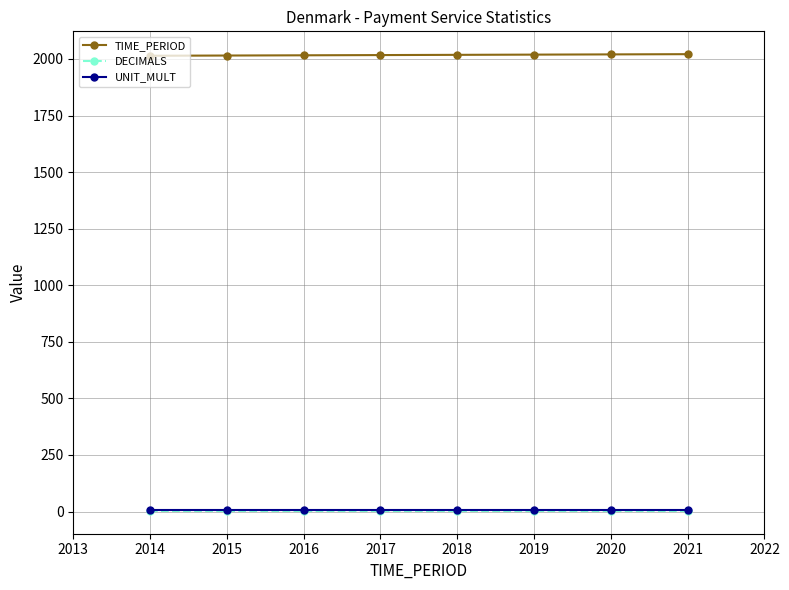

What is the sum of the TIME_PERIOD values at 2015 and 2019?

4034